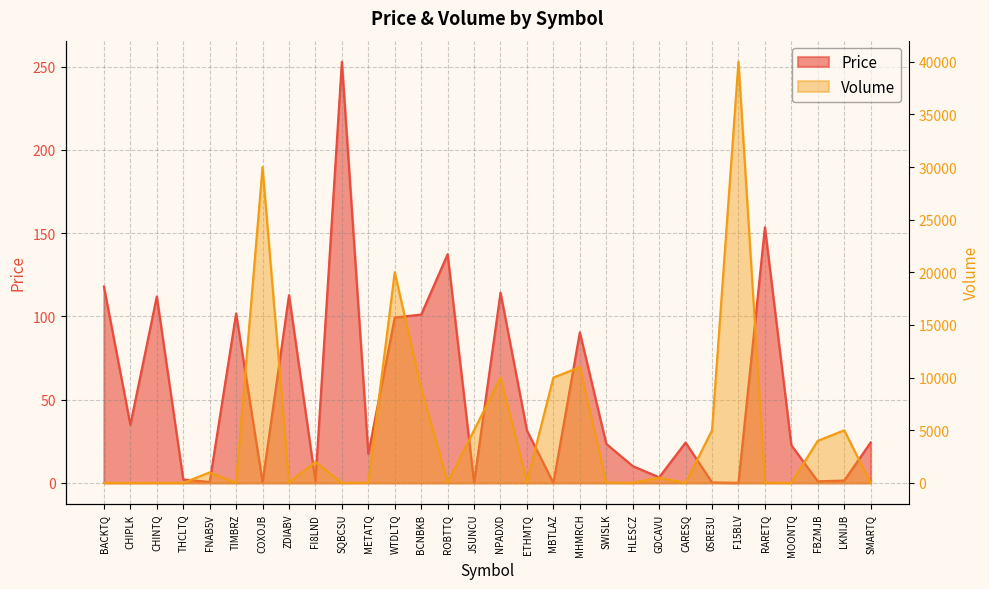

The value of Volume at SWISLK is 15.4. True or false?

False